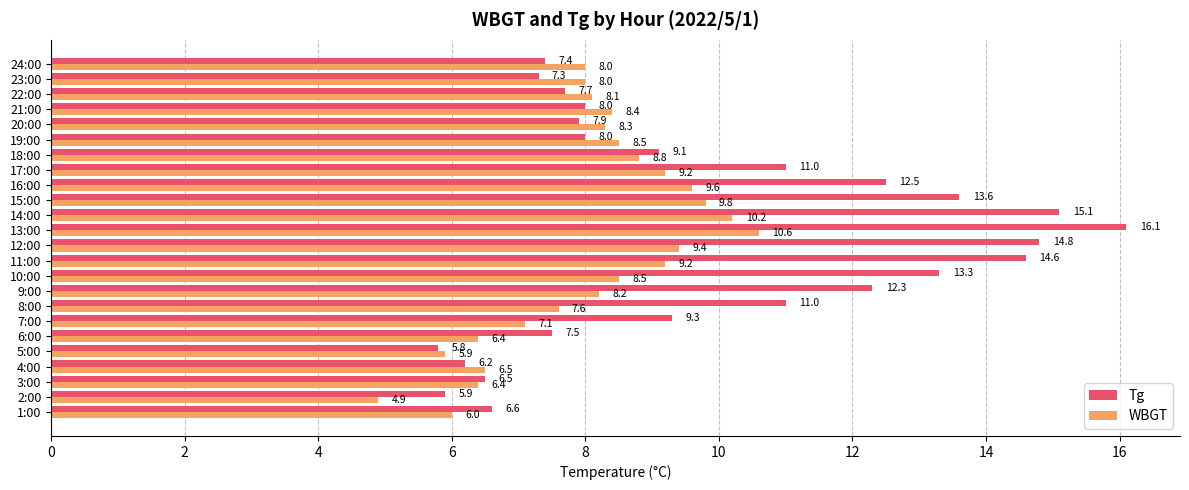

What is the maximum value for Tg?

16.1